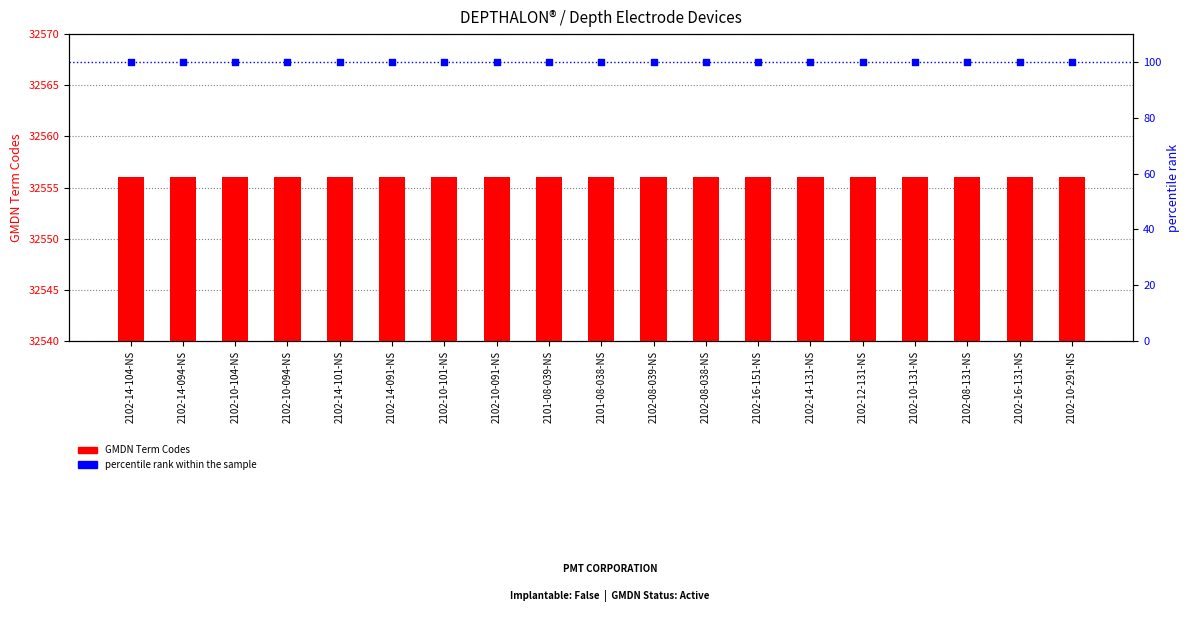

Which series has the largest total across all categories?

GMDN Term Codes